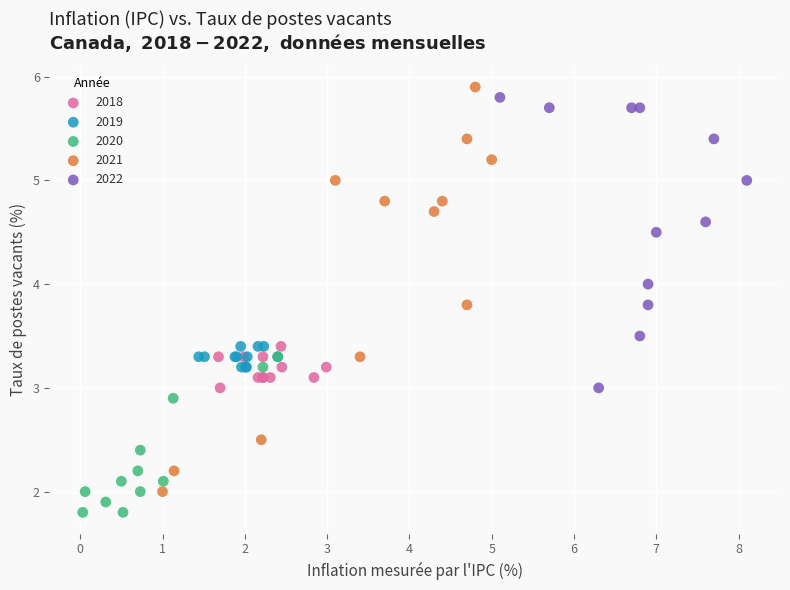

Which series reaches the maximum Y coordinate?

2021